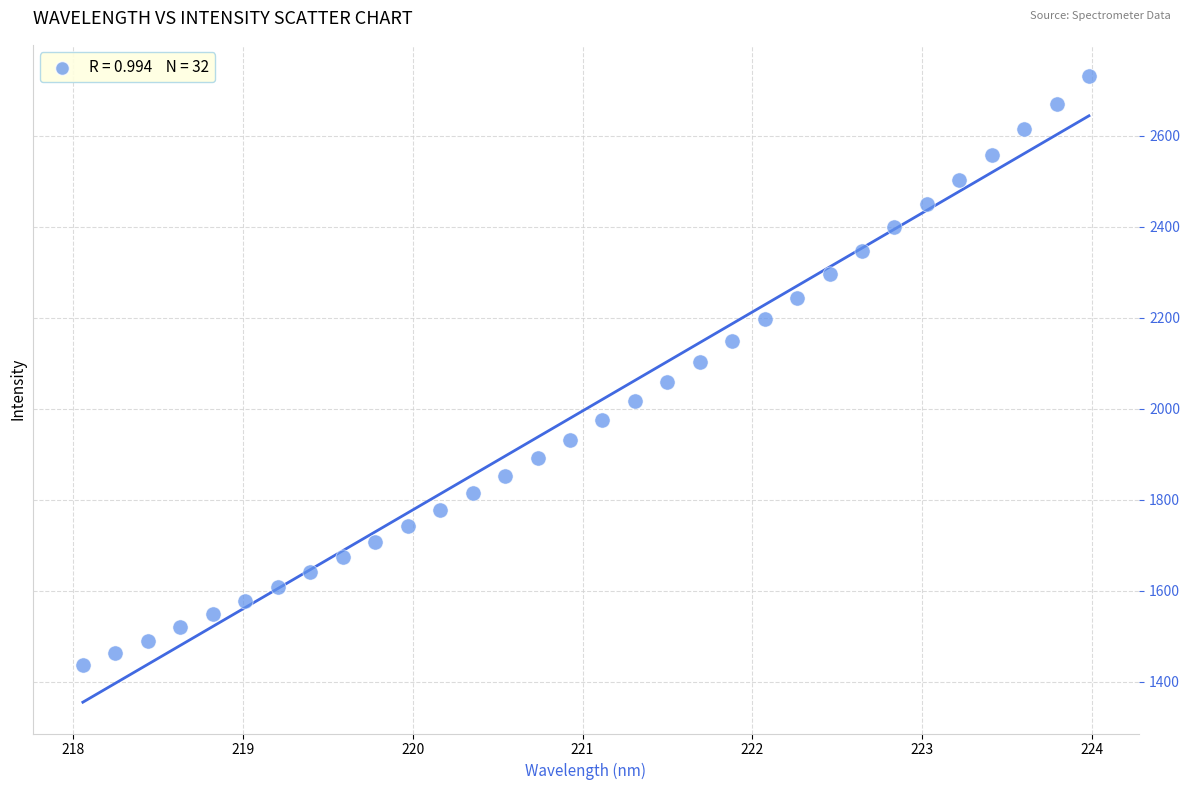

What is the range of Y values (max minus min)?

1293.0